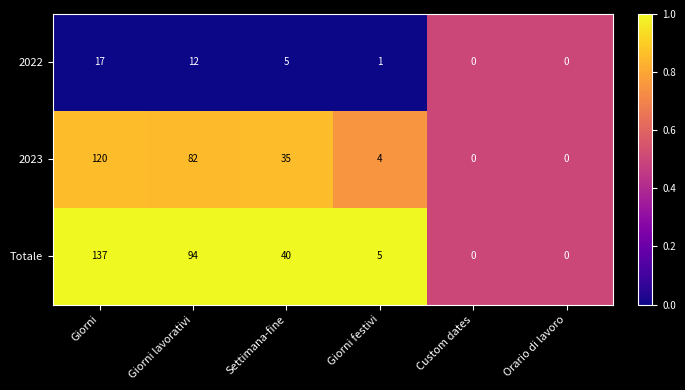

The value of 2023 at Giorni festivi is 2. True or false?

False